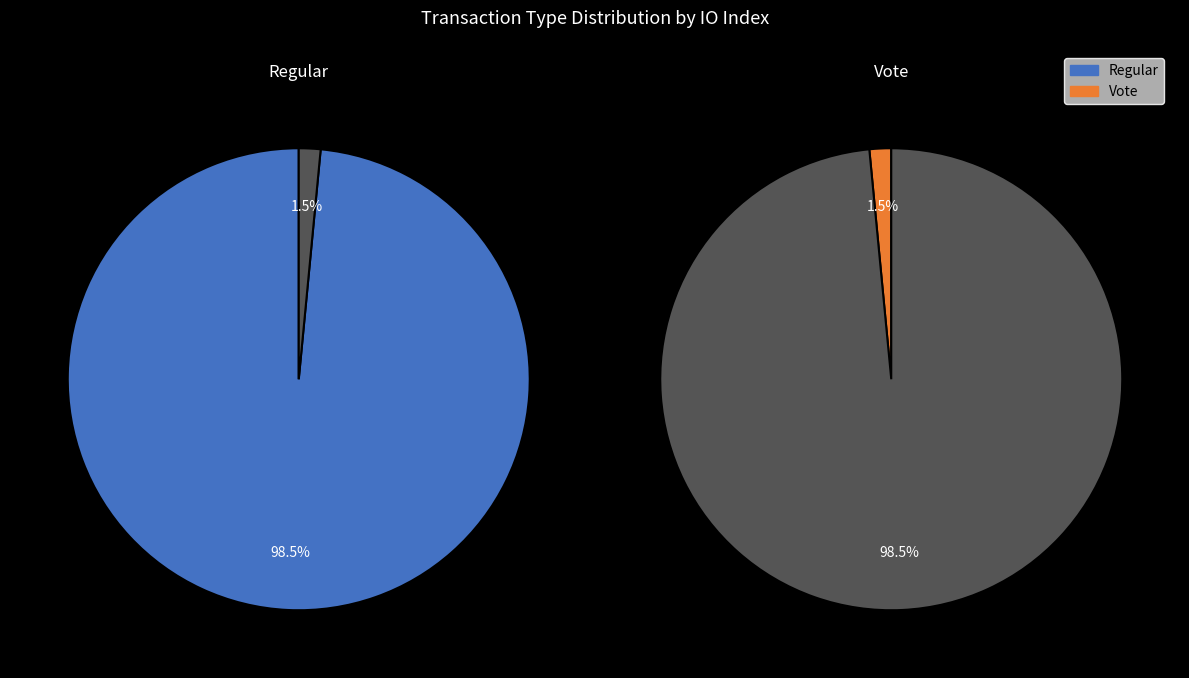

Is there a majority slice in this chart?

Yes